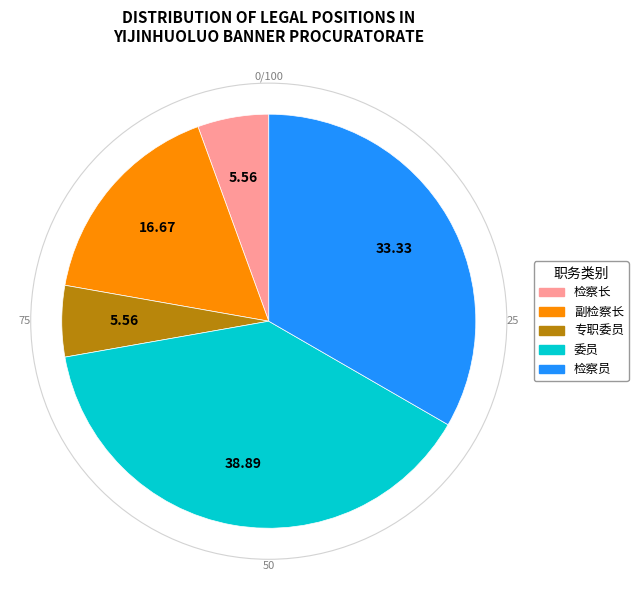

How many segments does this pie chart have?

5